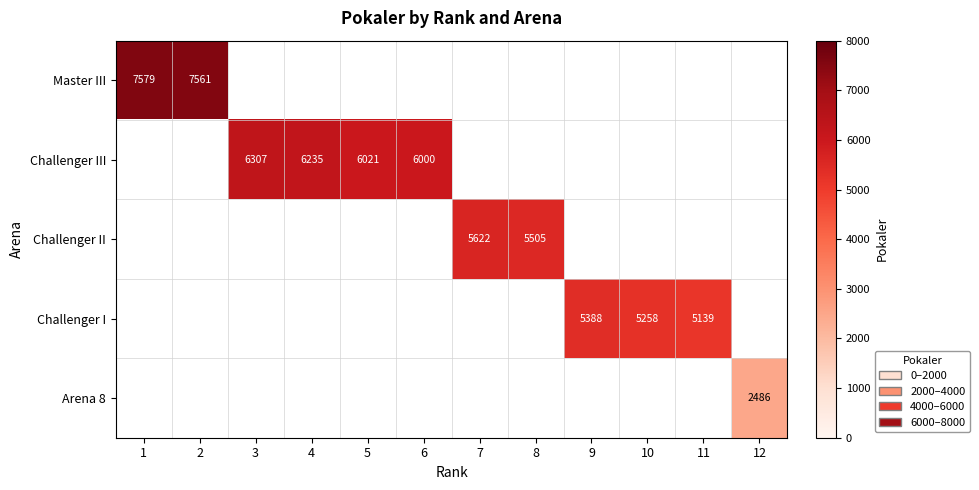

Is it true that Master III equals 7579 at 1?

True